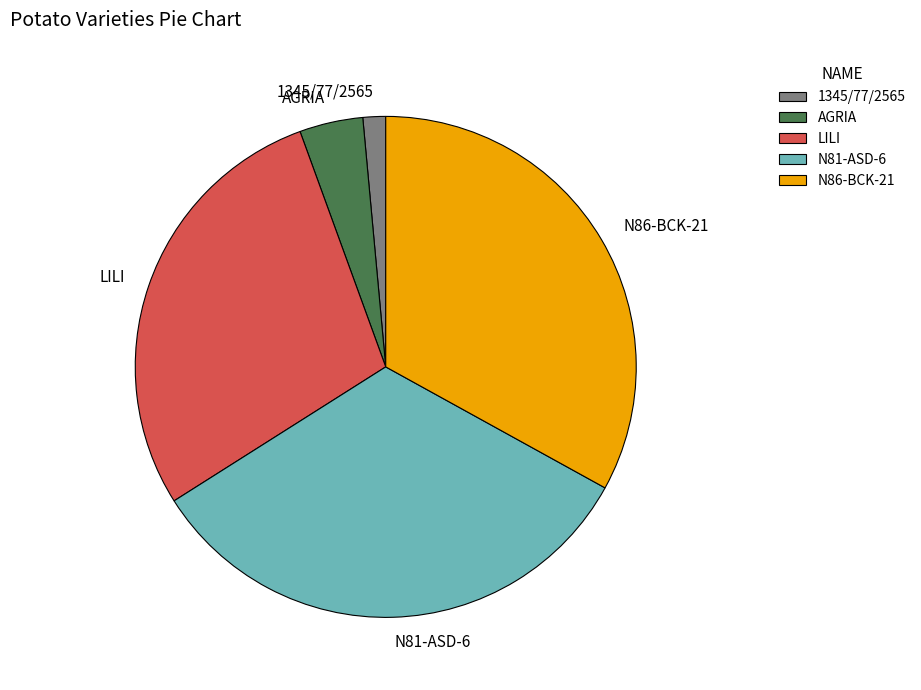

What is the ratio of the value at AGRIA to the value at N86-BCK-21?

0.1